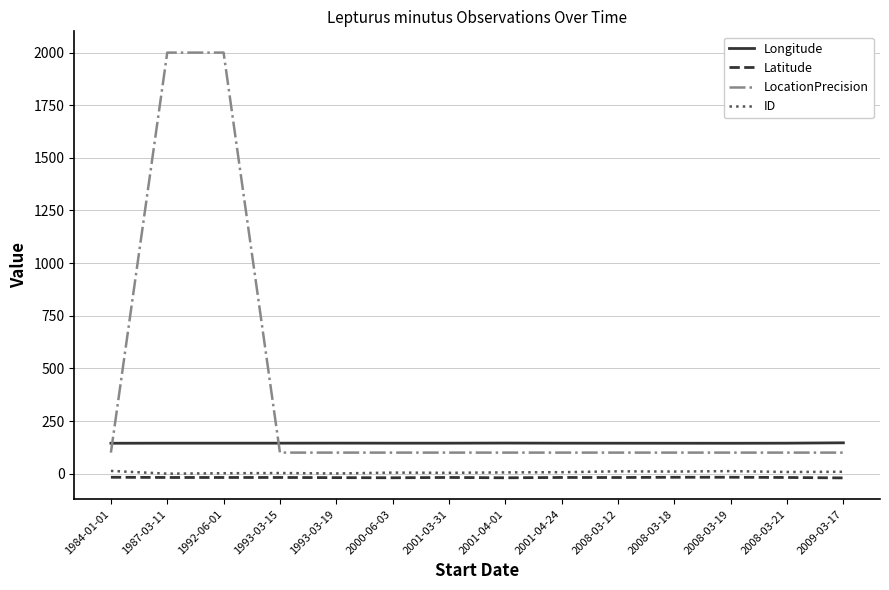

What is the minimum value for LocationPrecision?

100.0